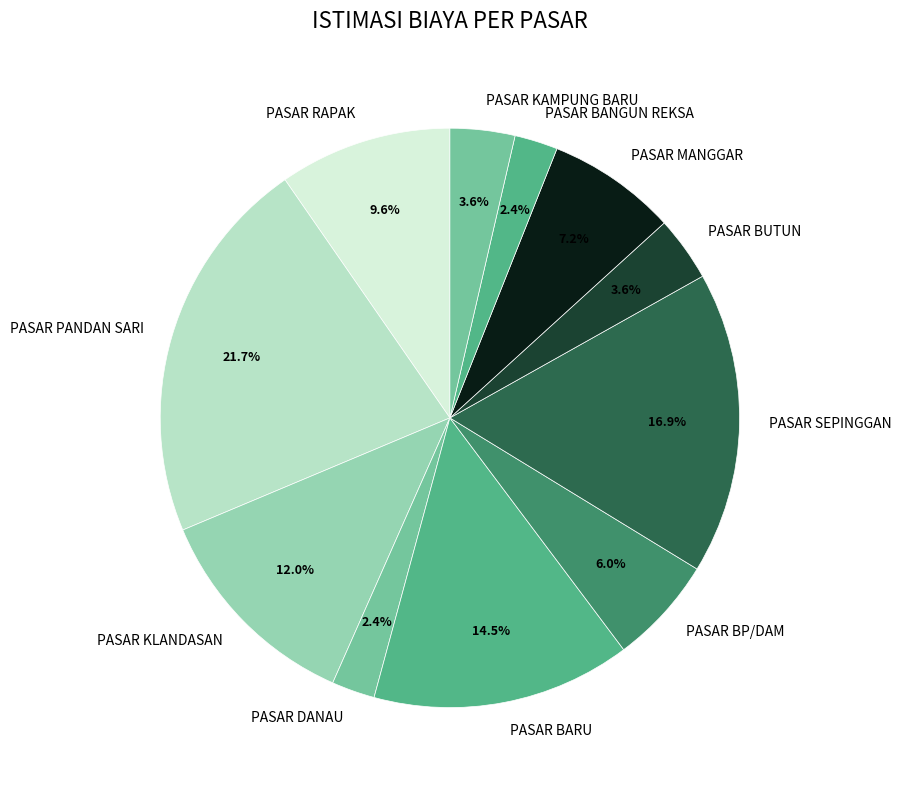

Does PASAR MANGGAR account for over 50% of the chart?

No